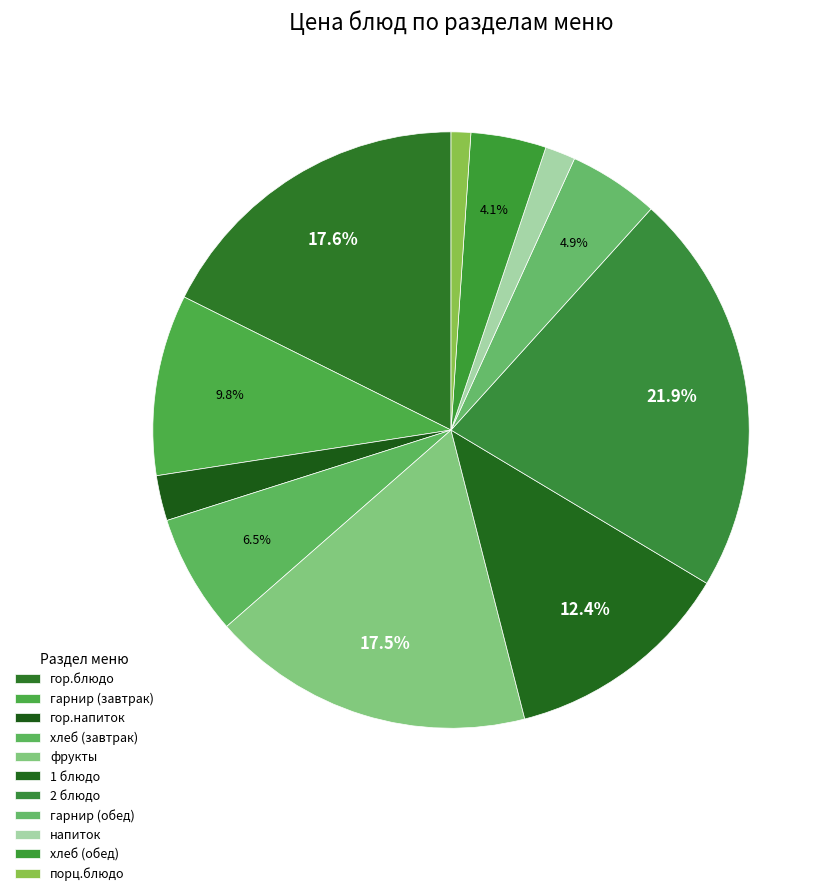

Count the number of slices in the pie.

11